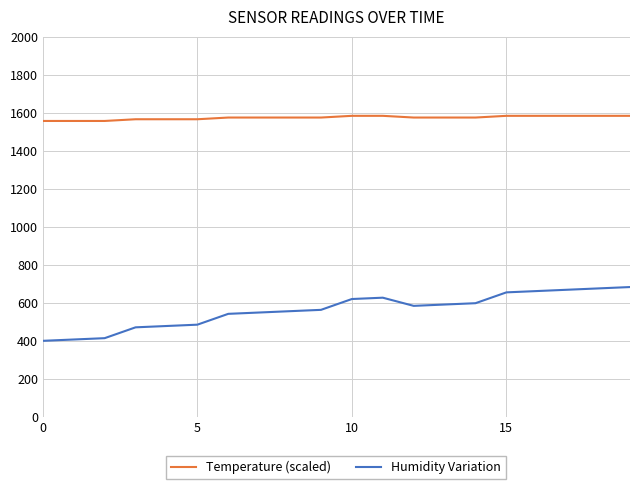

Which series has the largest total across all categories?

Temperature (scaled)